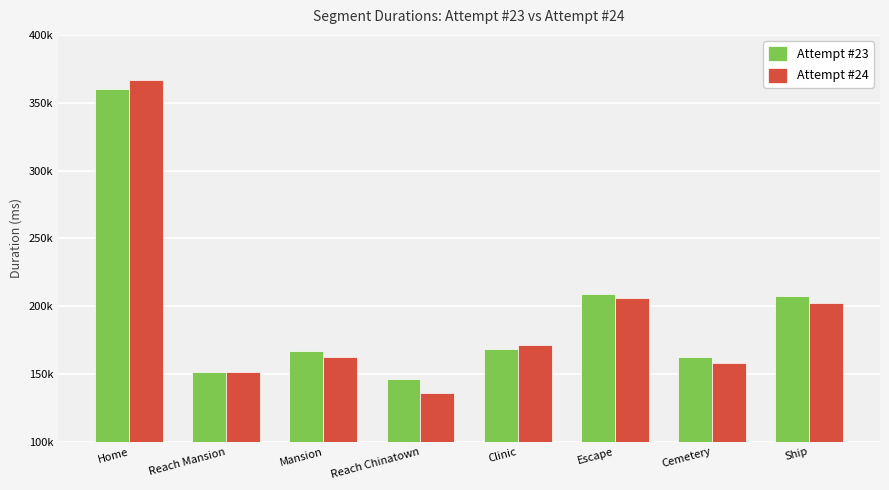

Rank the categories by Attempt #24 value from highest to lowest.

Home, Escape, Ship, Clinic, Mansion, Cemetery, Reach Mansion, Reach Chinatown